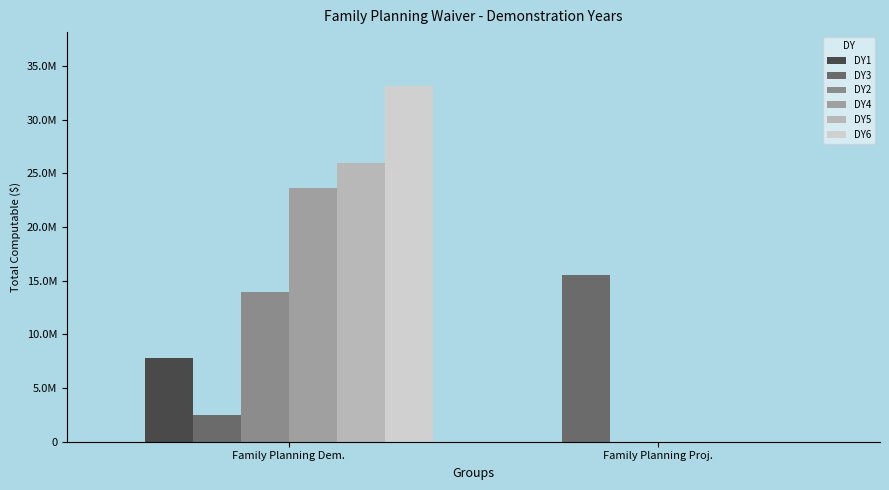

What is the difference between the highest and lowest values at Family Planning Dem.?

30696849